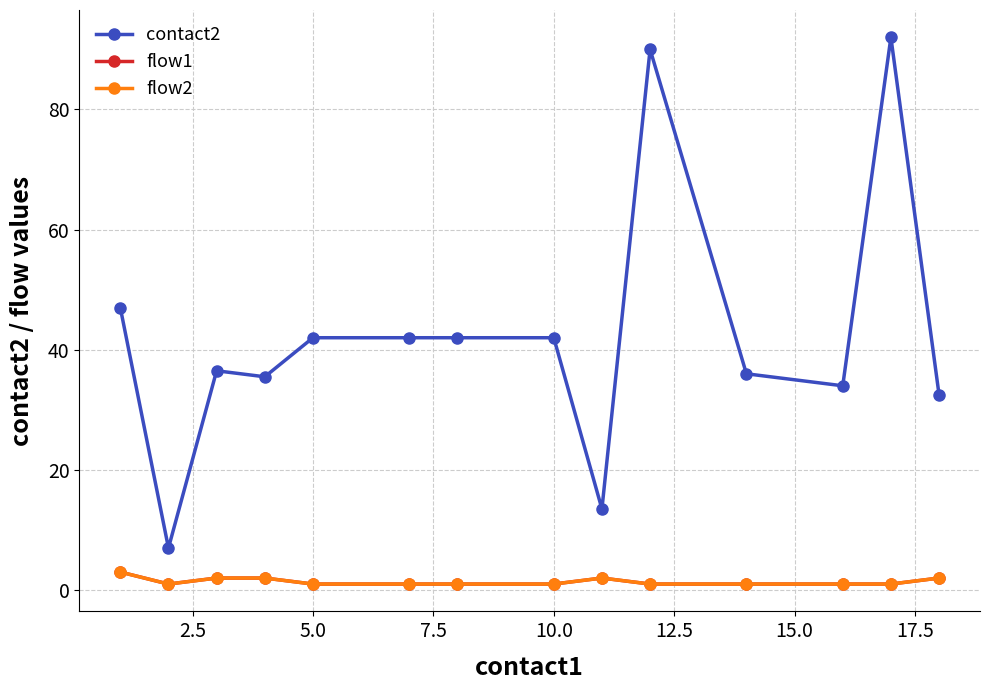

What is the minimum value shown in the chart?

1.0